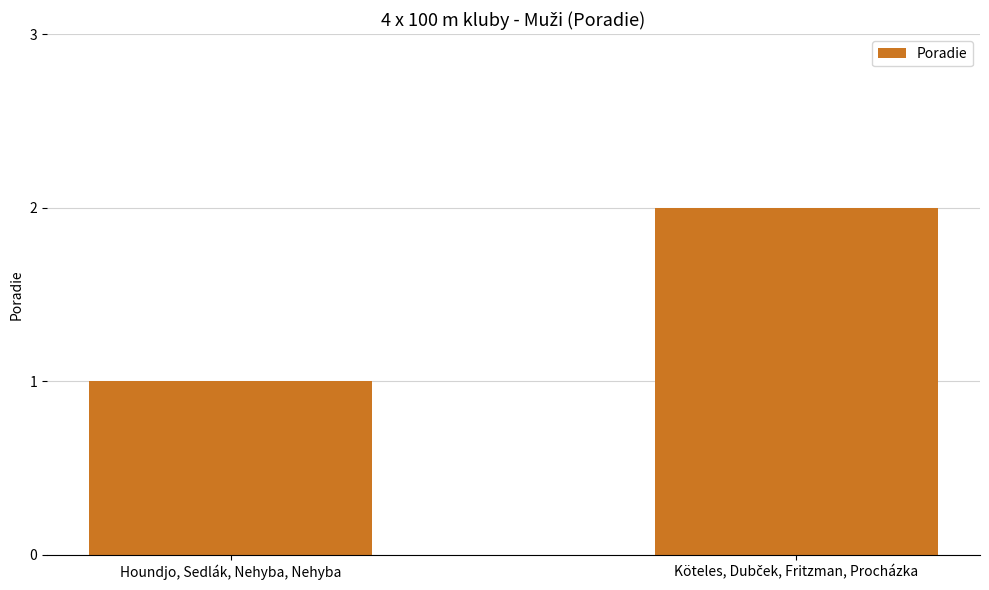

True or false: the data shows 1 at Houndjo, Sedlák, Nehyba, Nehyba.

True